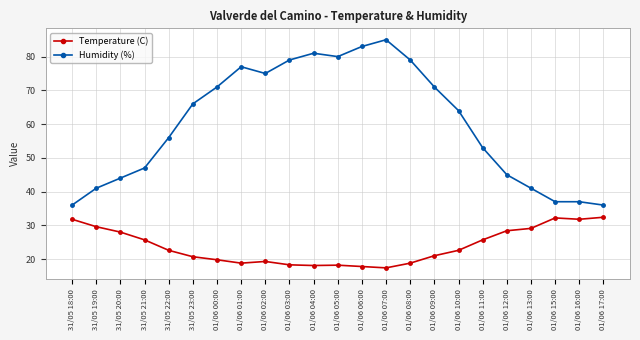

What is the total value across all series at 01/06 00:00?

90.8